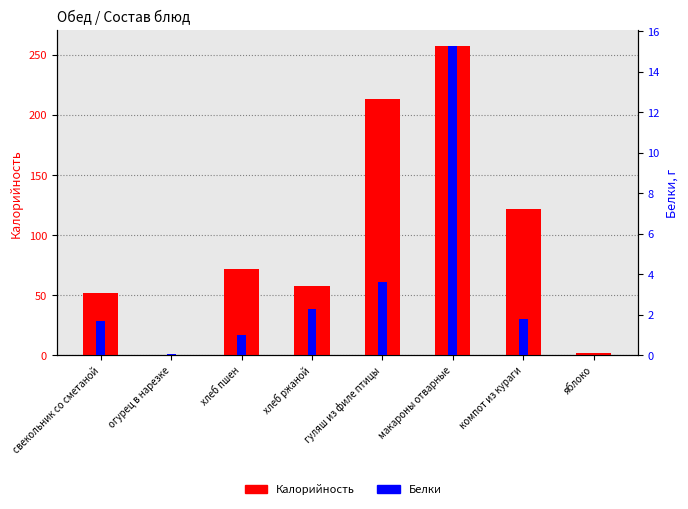

Rank the series by their average value, from lowest to highest.

Белки, Калорийность